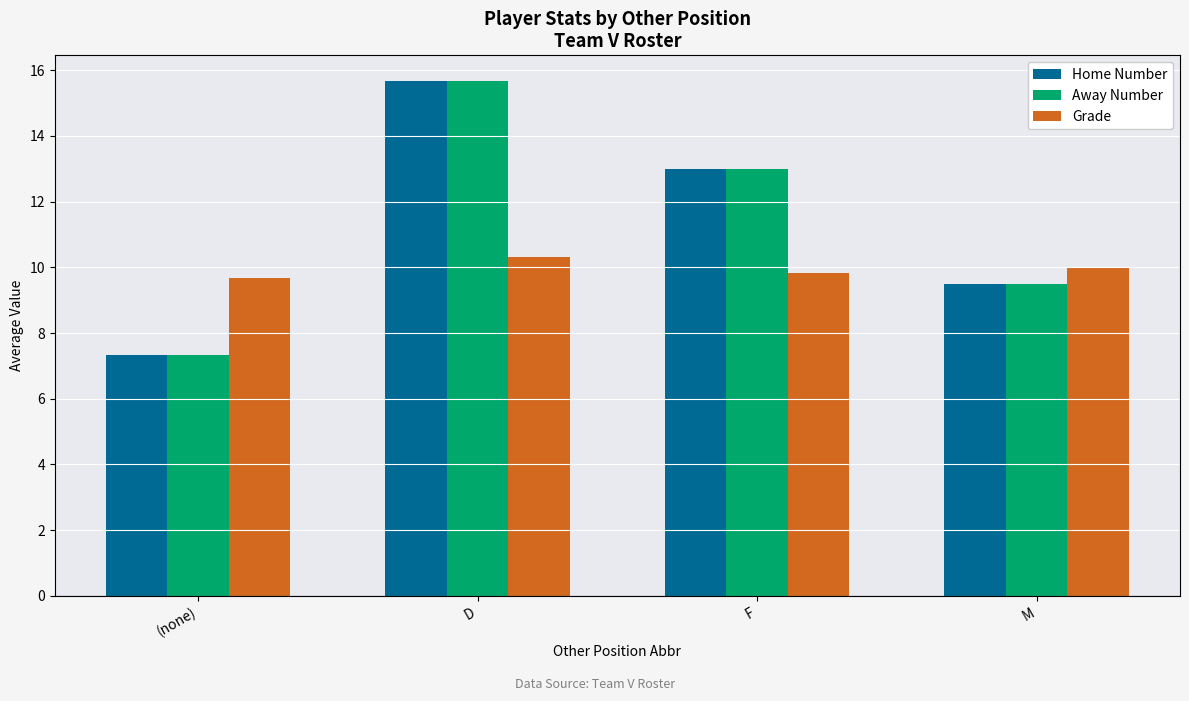

Reading left to right, list all the values displayed in this chart.

Home Number: (none)=7.3	D=15.7	F=13.0	M=9.5
Away Number: (none)=7.3	D=15.7	F=13.0	M=9.5
Grade: (none)=9.7	D=10.3	F=9.8	M=10.0